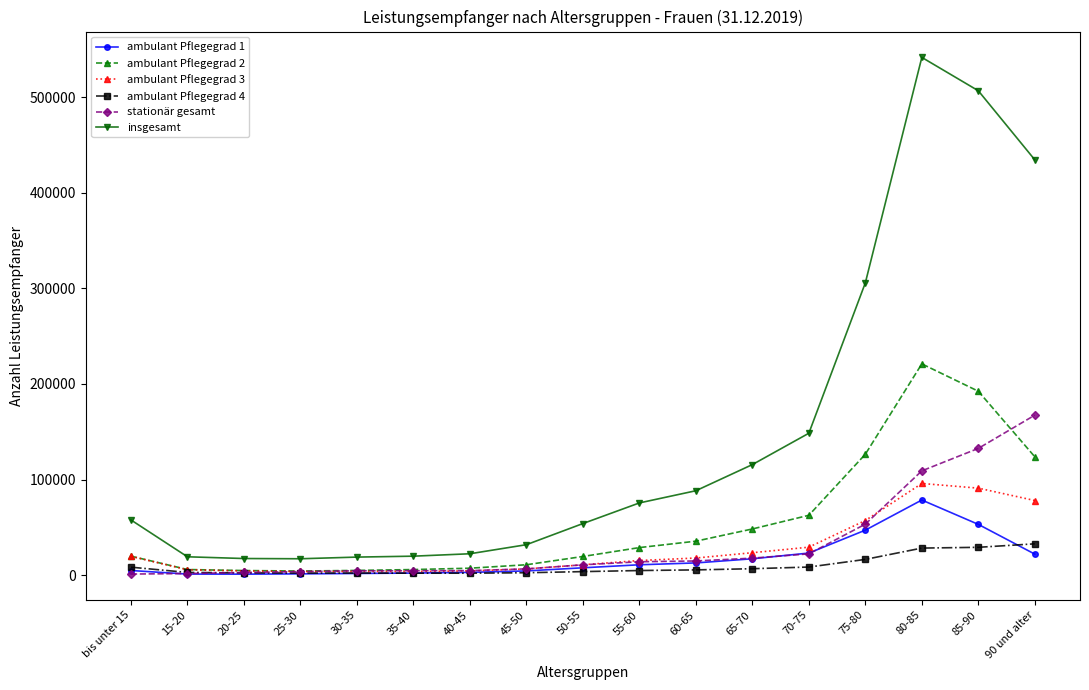

True or false: insgesamt and stationär gesamt intersect in this chart.

False